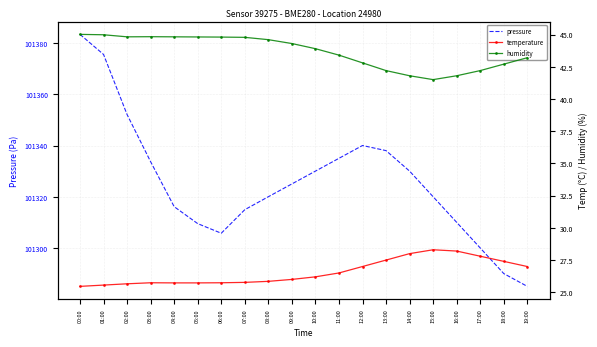

How many values in the pressure series are below 101325?

10